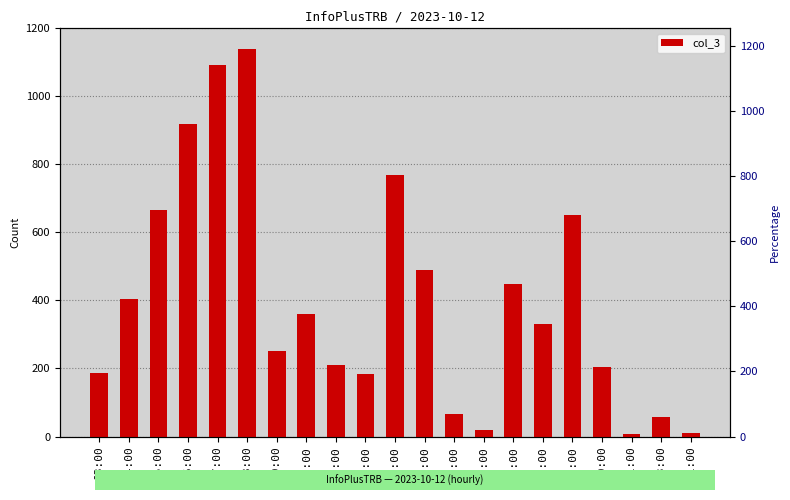

Where does the data first go above 332?

04:00